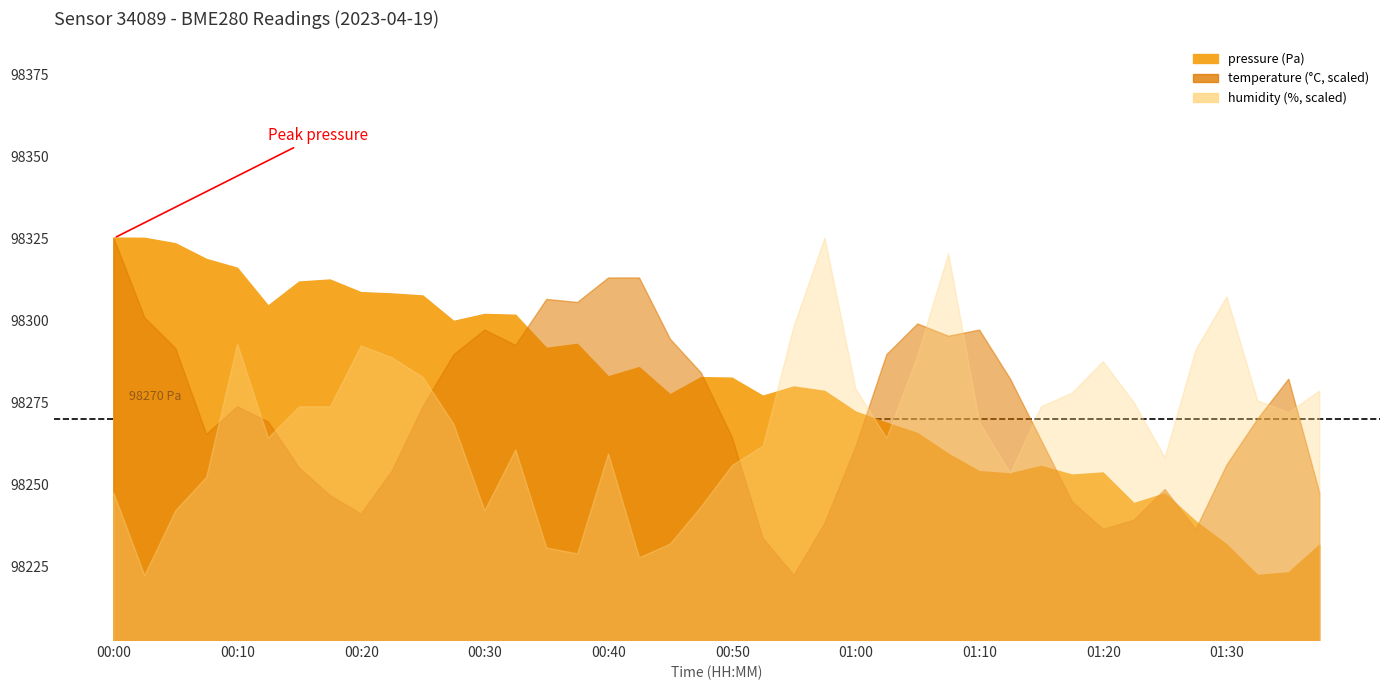

Which series has the widest spread of values?

pressure